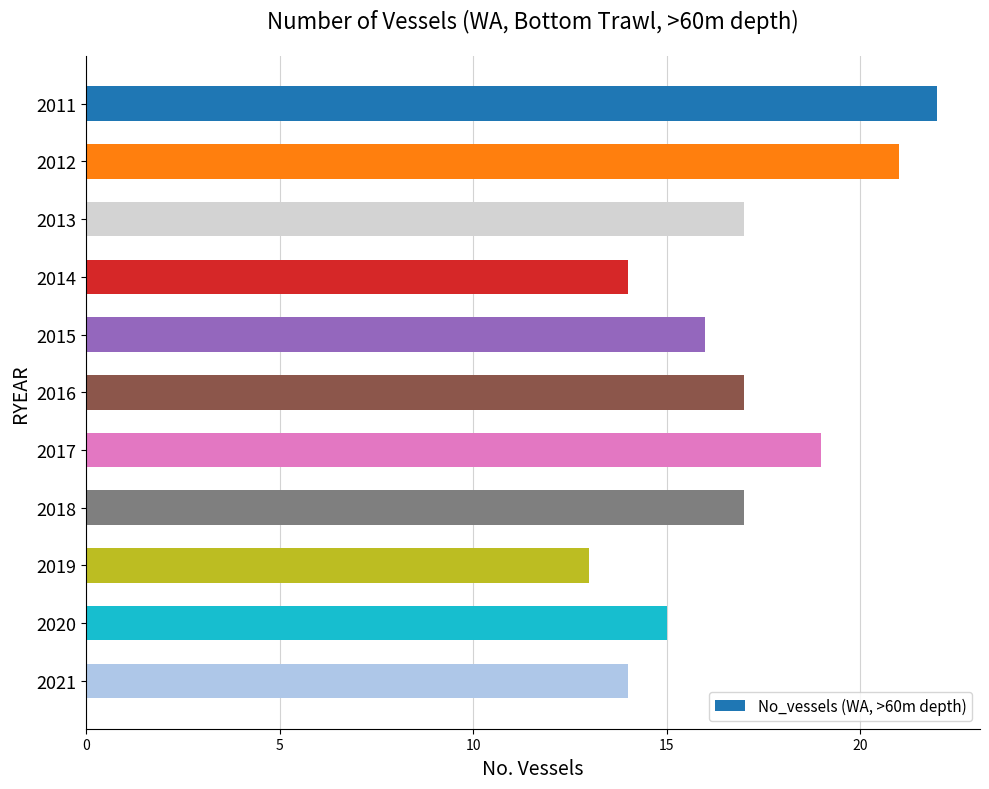

Which category has the lowest value across all series?

2019